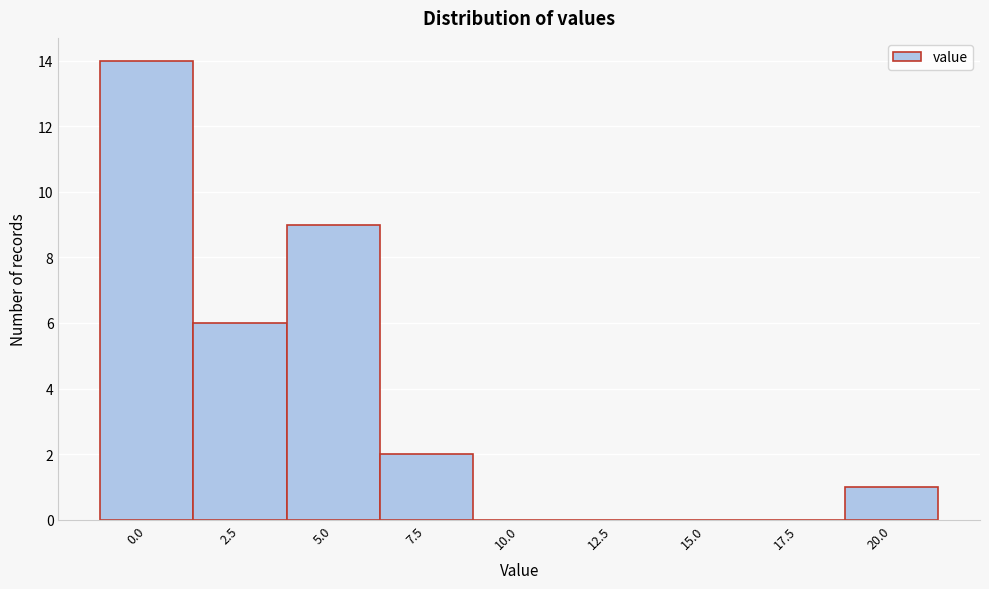

Reading left to right, transcribe all the data shown in this chart.

0.0=14	2.5=6	5.0=9	7.5=2	10.0=0	12.5=0	15.0=0	17.5=0	20.0=1